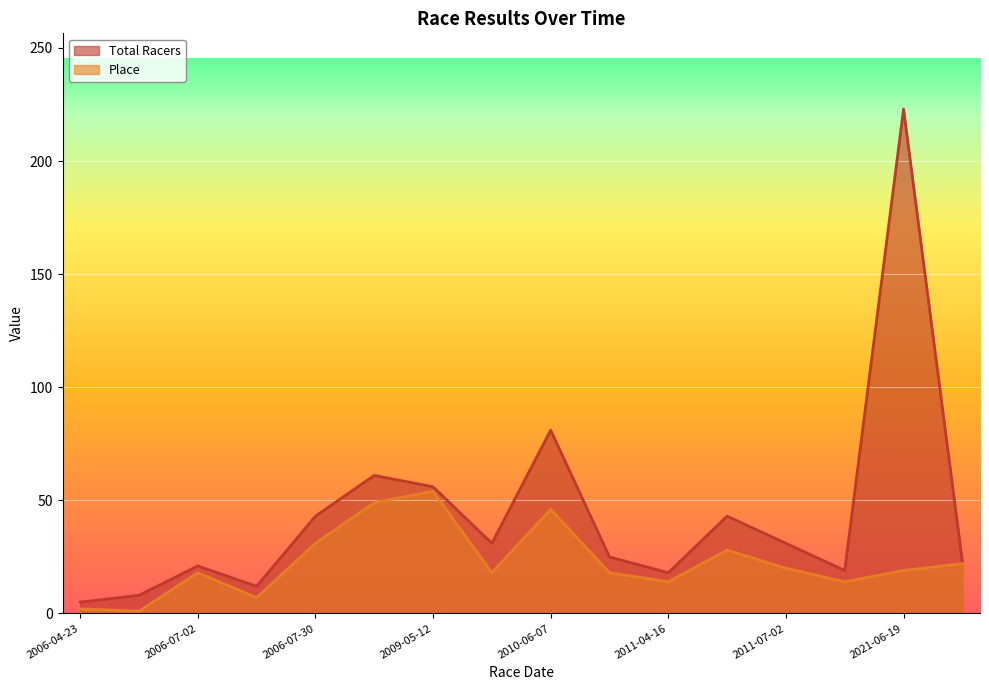

How many interior local valleys does the Place series have?

5